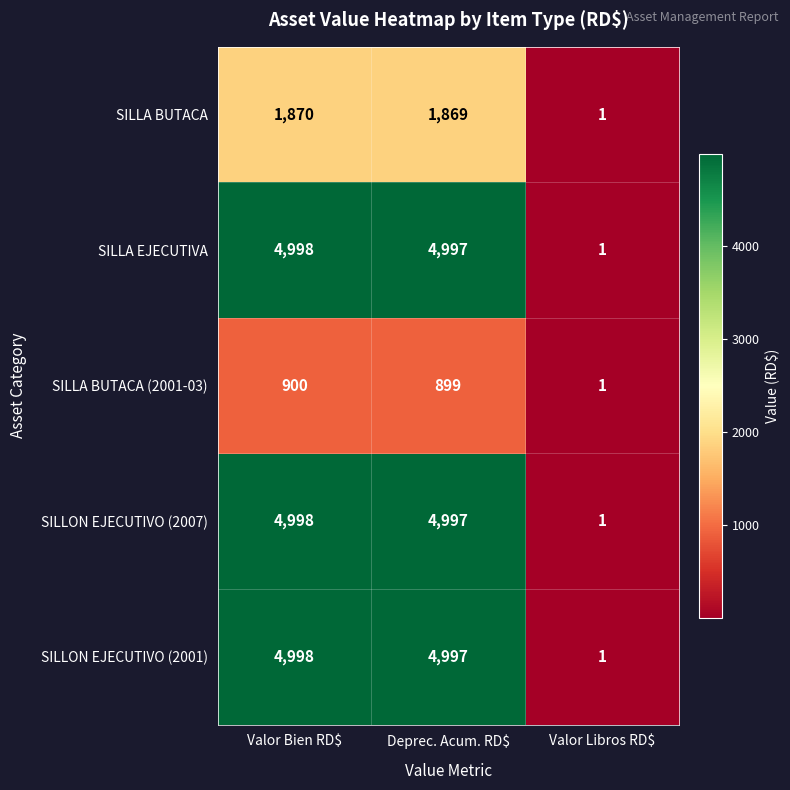

At which category does the chart reach its peak across all series?

Valor Bien RD$